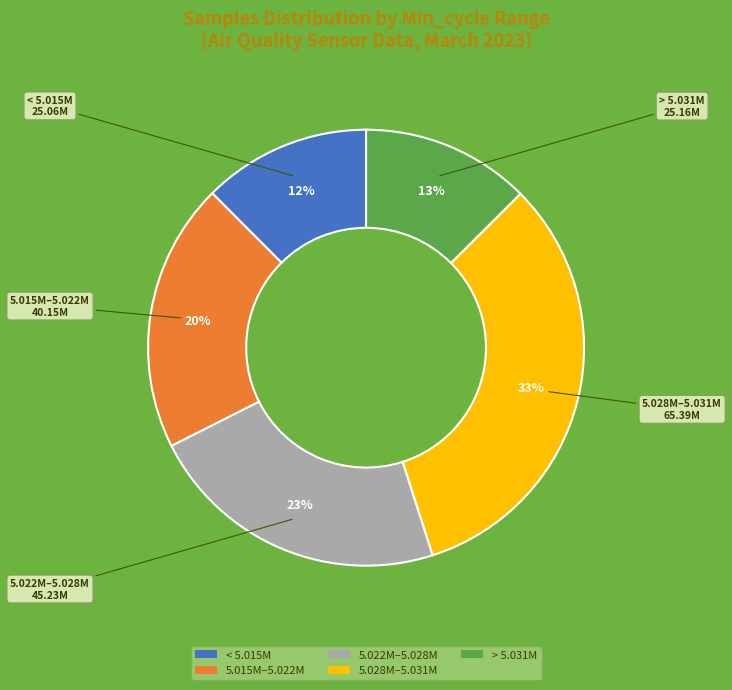

Which category has the biggest portion of the pie?

5.028M–5.031M